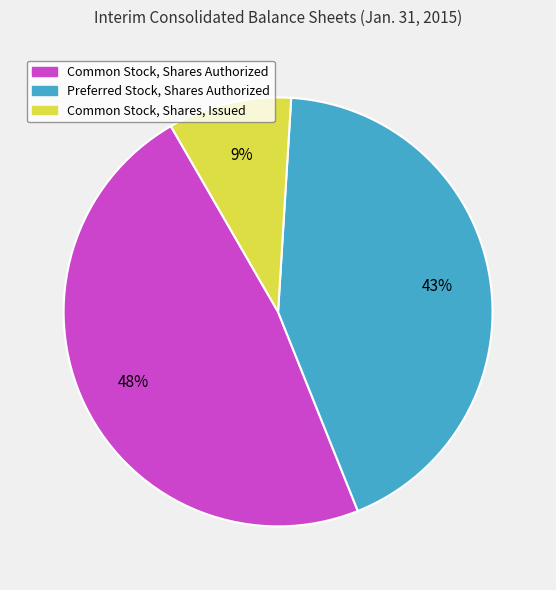

To the nearest percent, what is the combined percentage of Common Stock, Shares Authorized and Preferred Stock, Shares Authorized?

91%